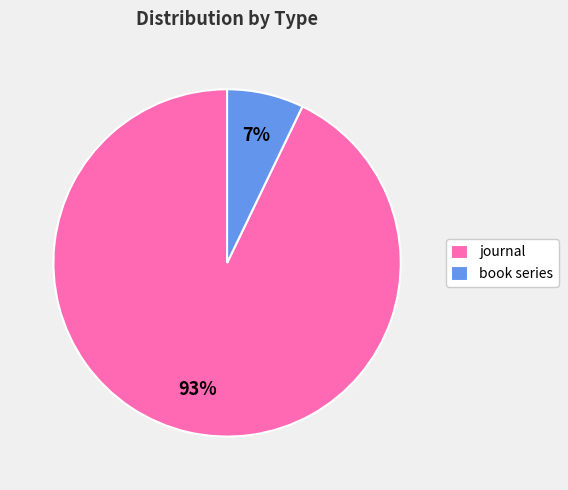

Does journal account for over 50% of the chart?

Yes